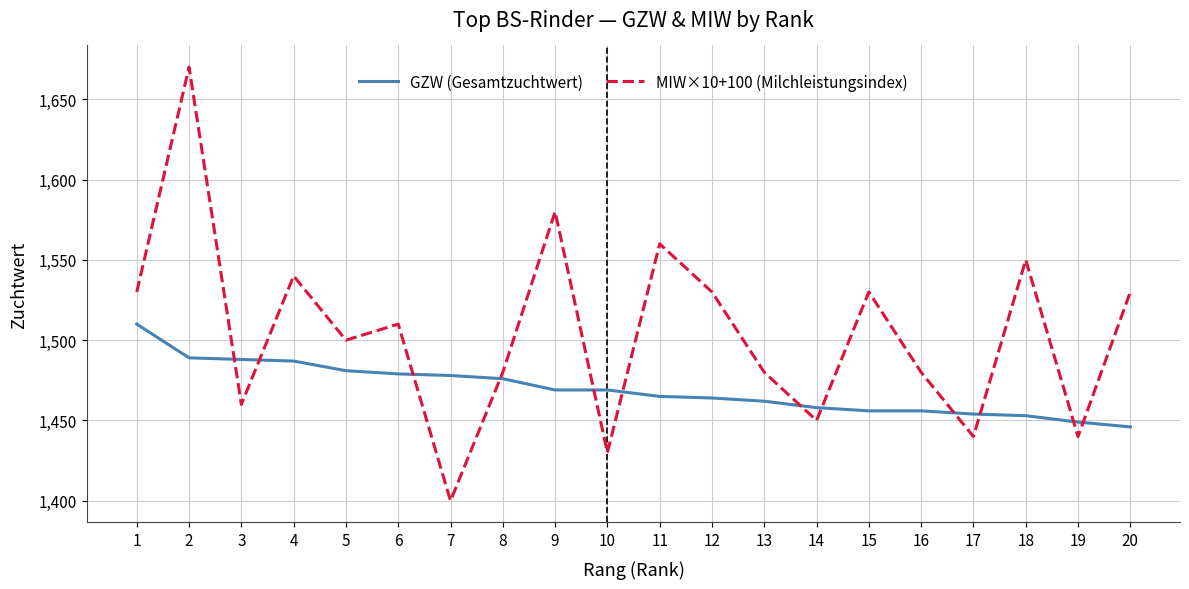

Which series ends up on top after the final intersection of GZW (Gesamtzuchtwert) and MIW×10+100 (Milchleistungsindex)?

MIW×10+100 (Milchleistungsindex)